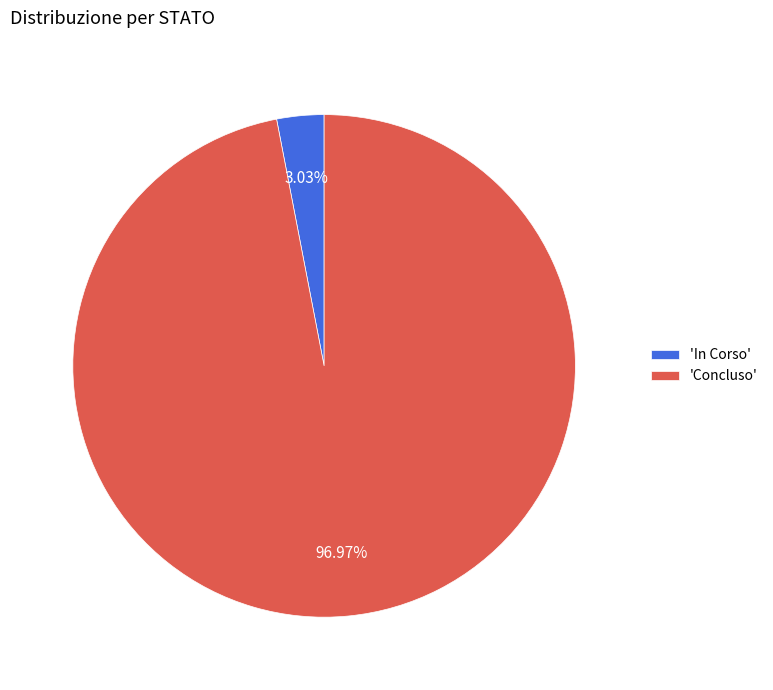

To the nearest percent, what is the average slice percentage?

50%